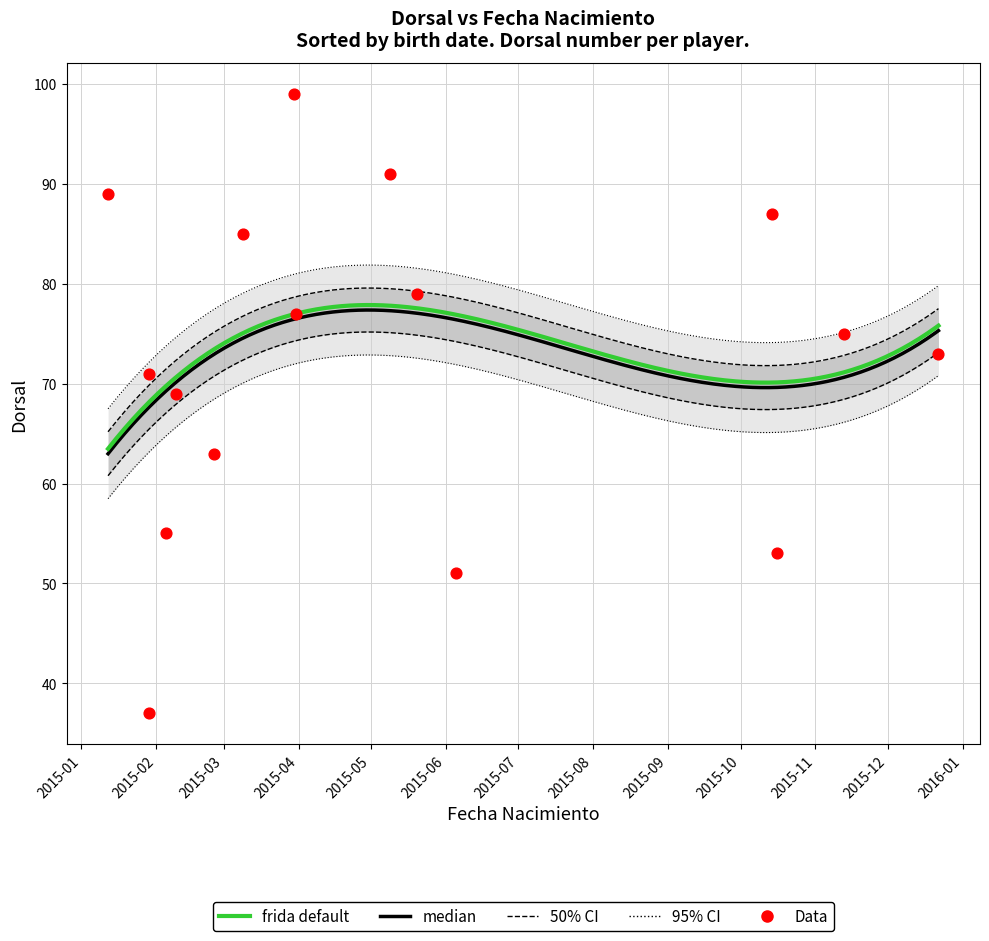

Approximately how many times larger is the value at 2015-01-29 compared to 2015-02-05?

0.7